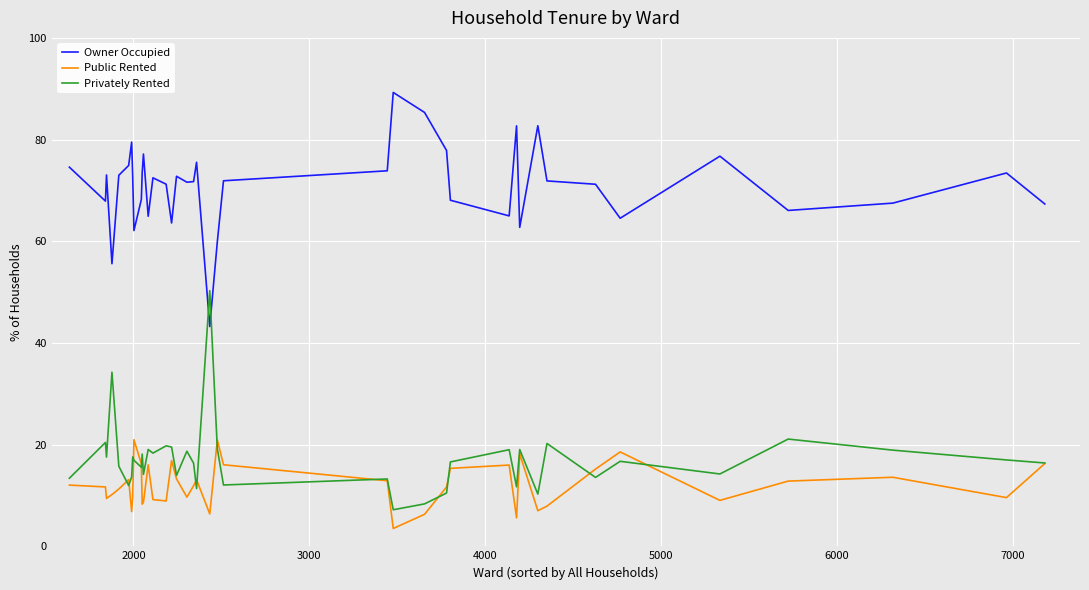

How many intersections are there between Privately Rented and Owner Occupied?

2